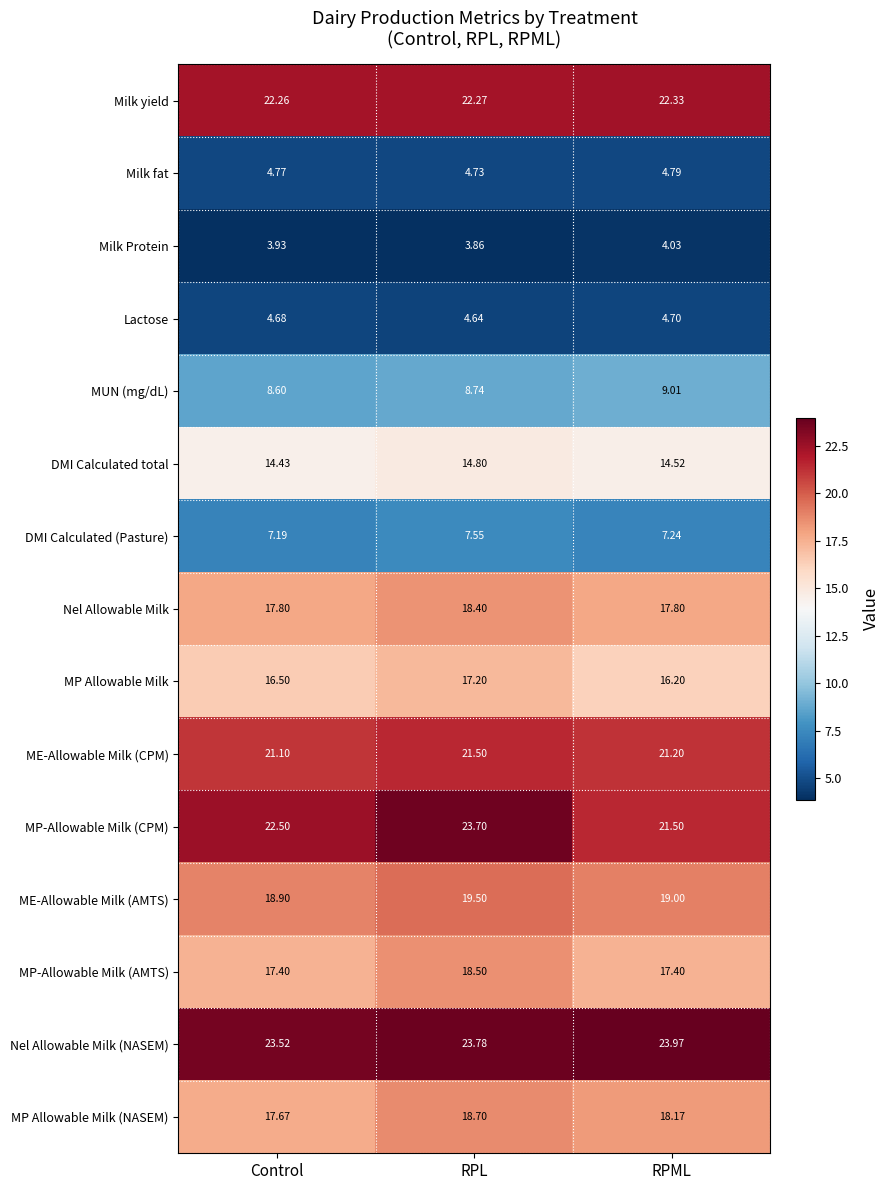

What is the total value across all series at RPL?

227.9